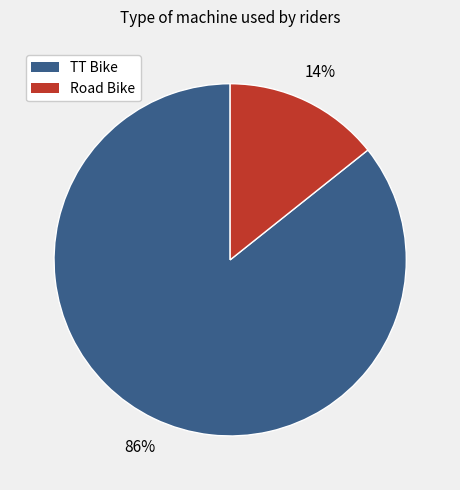

To the nearest percent, what is the combined percentage of Road Bike and TT Bike?

100%